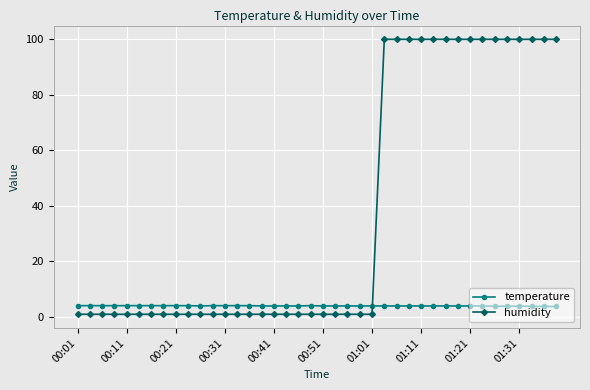

What is the sum of all humidity values?

1523.5